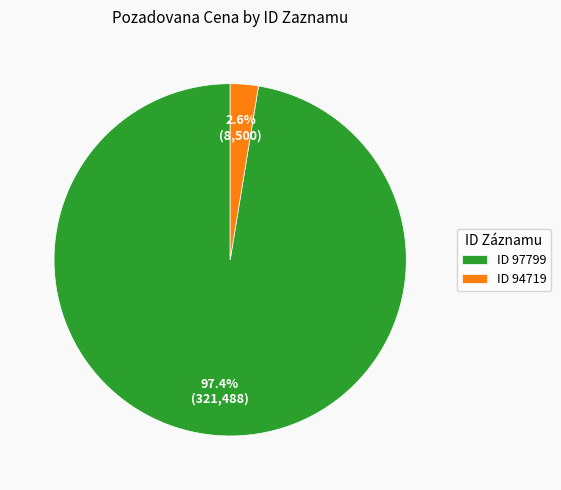

Which category accounts for the majority?

ID 97799